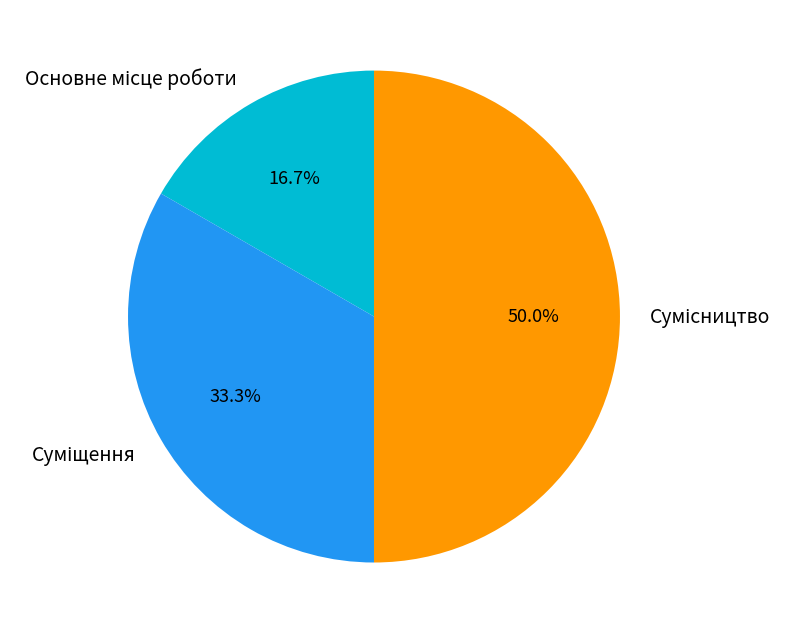

How many segments does this pie chart have?

3